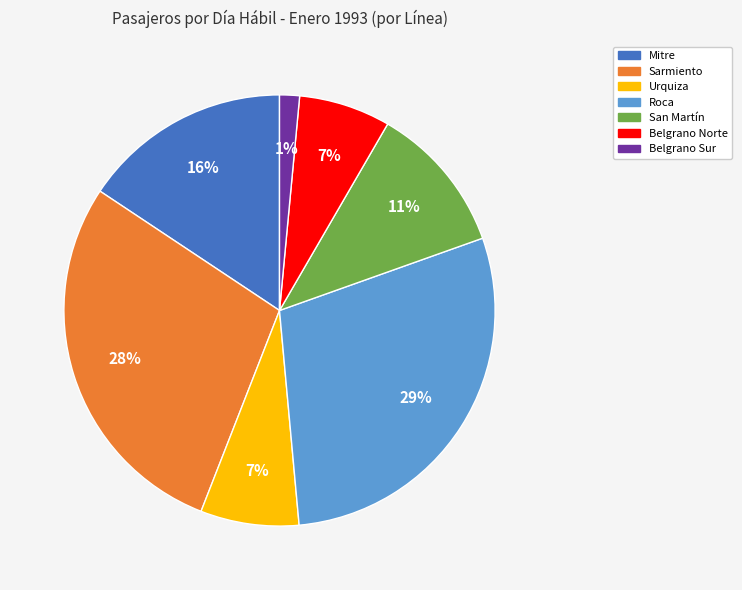

Combined, do Mitre and Roca account for over 50%?

No